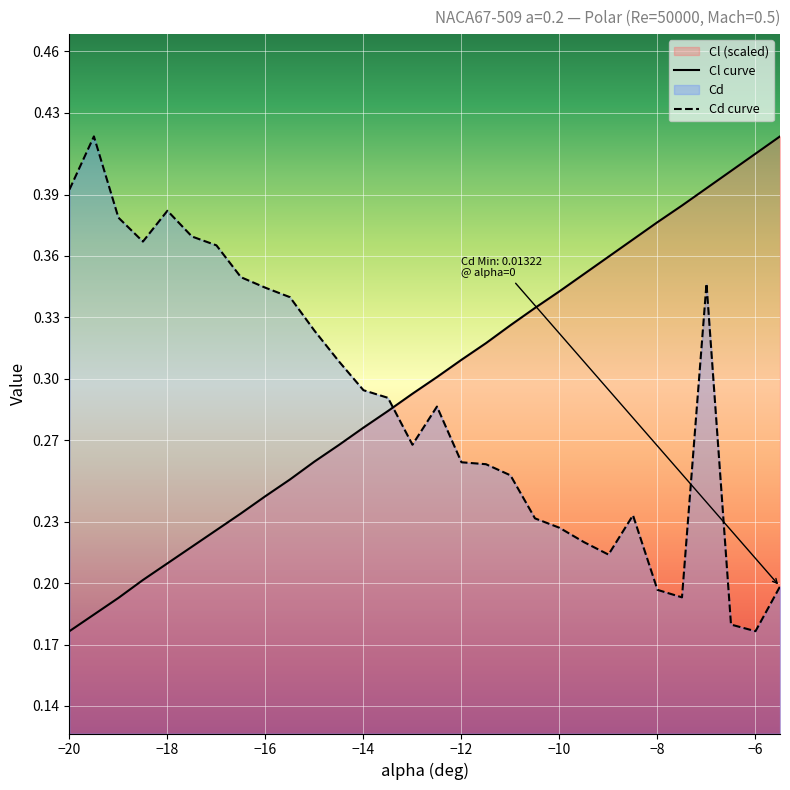

What is the maximum value for Cd?

0.4